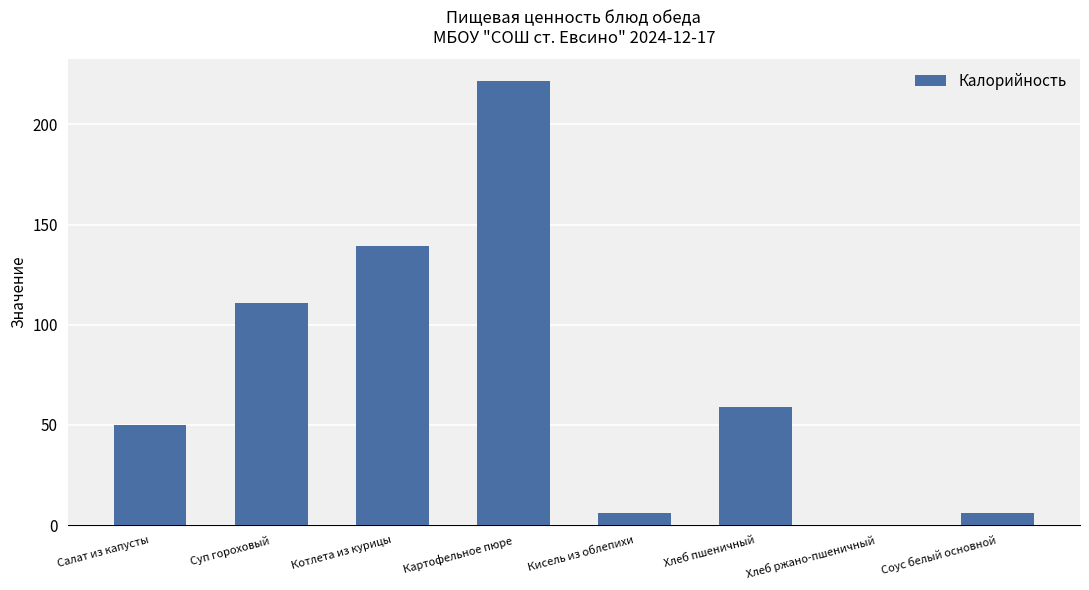

The chart shows a value of 0.0 at Хлеб ржано-пшеничный. True or false?

True